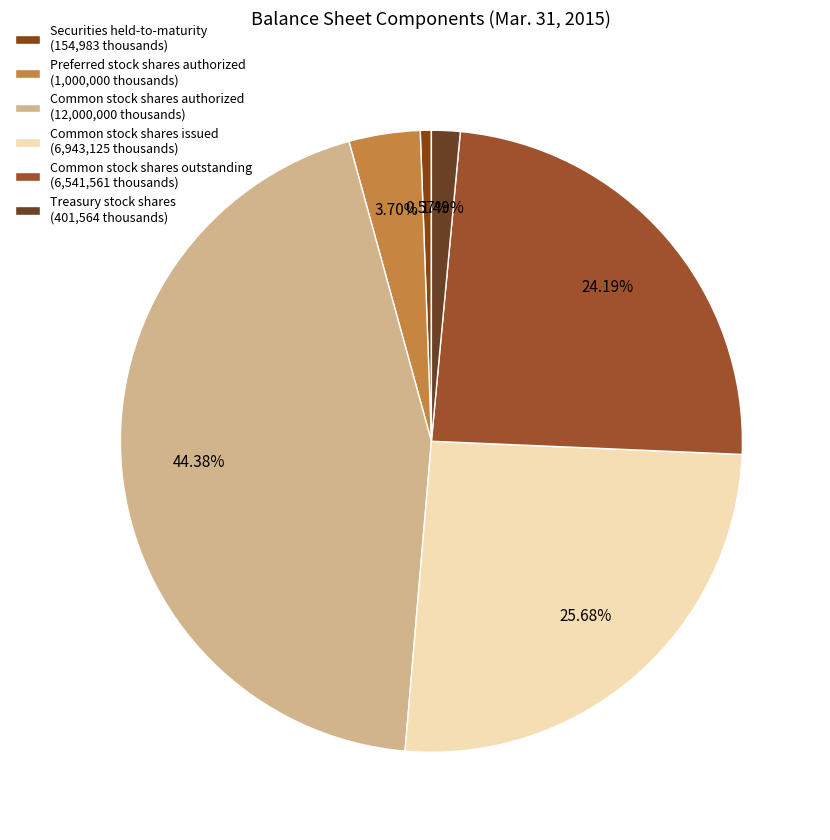

To the nearest percent, what is the average slice percentage?

17%